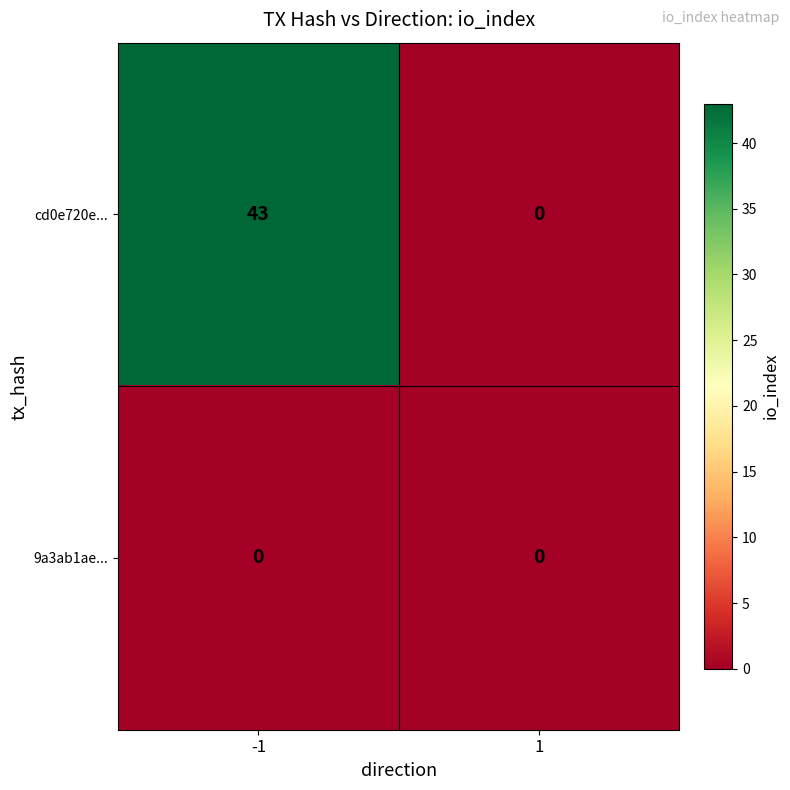

Count the number of categories in the chart.

2